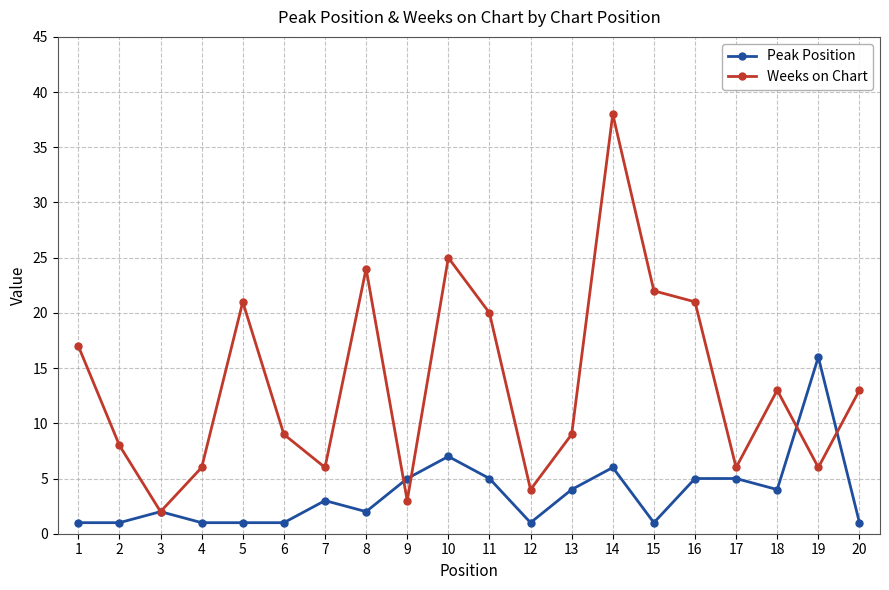

Which series has the largest range (max minus min)?

Weeks on Chart